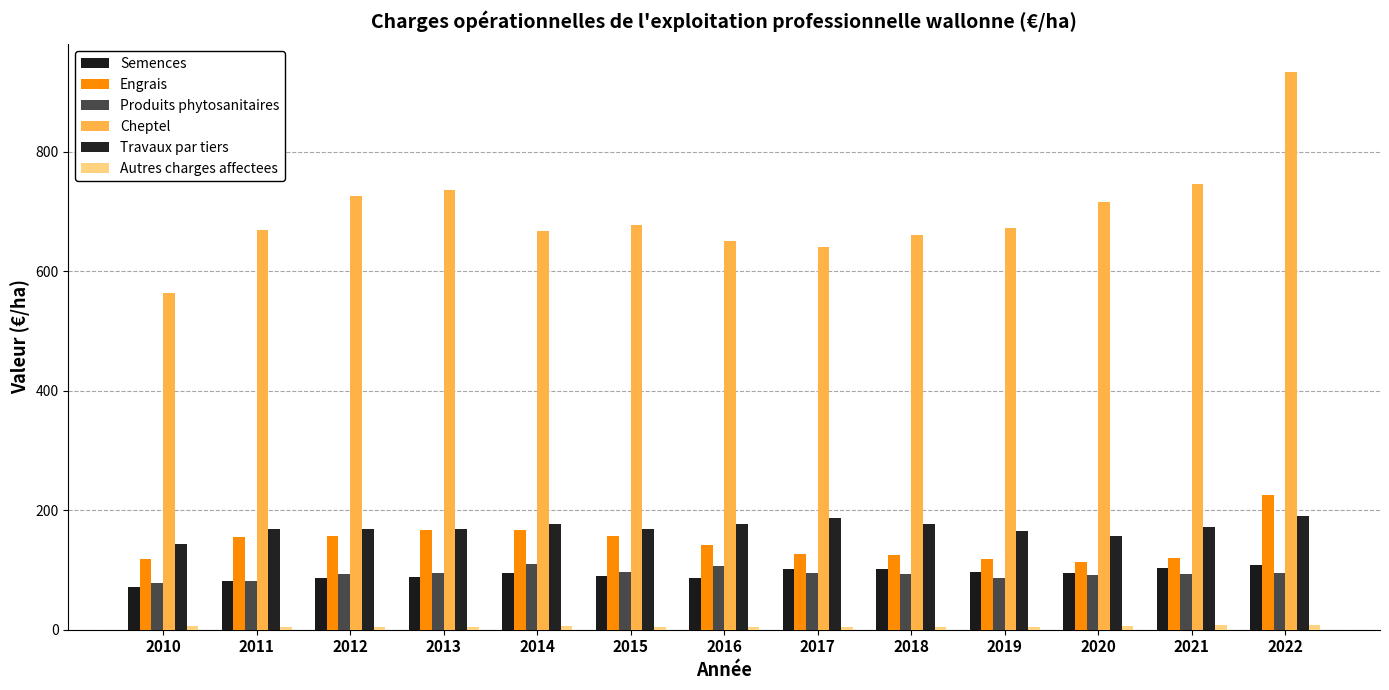

How many groups of bars are there?

13